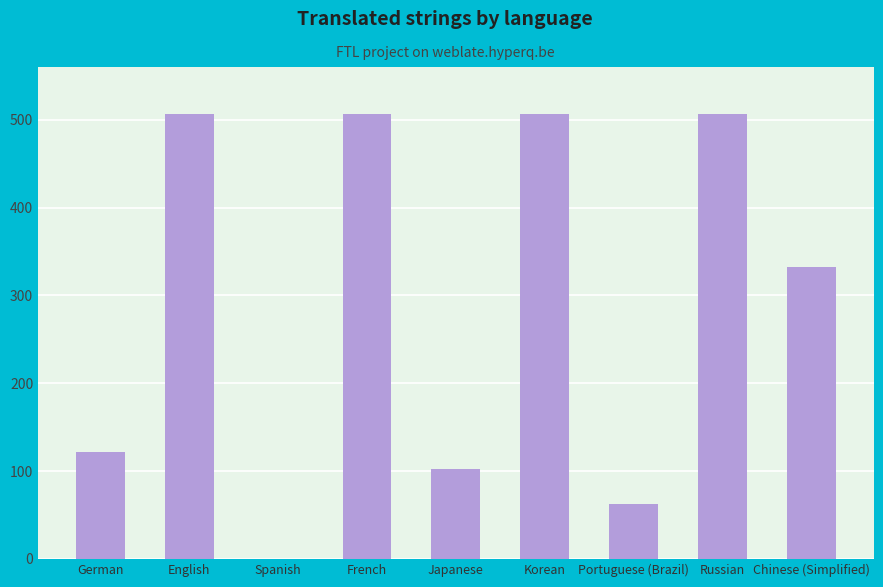

True or false: the data shows 506 at Korean.

True